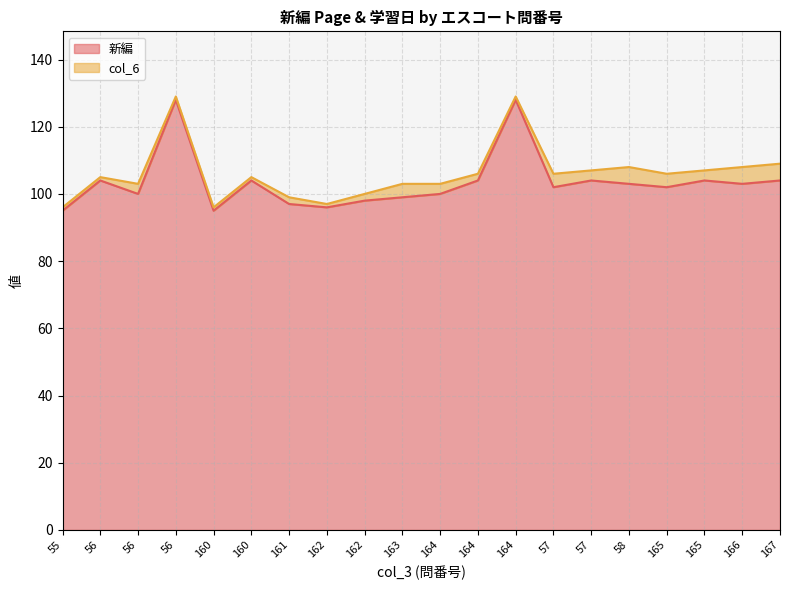

Which label corresponds to the largest value in the chart?

56